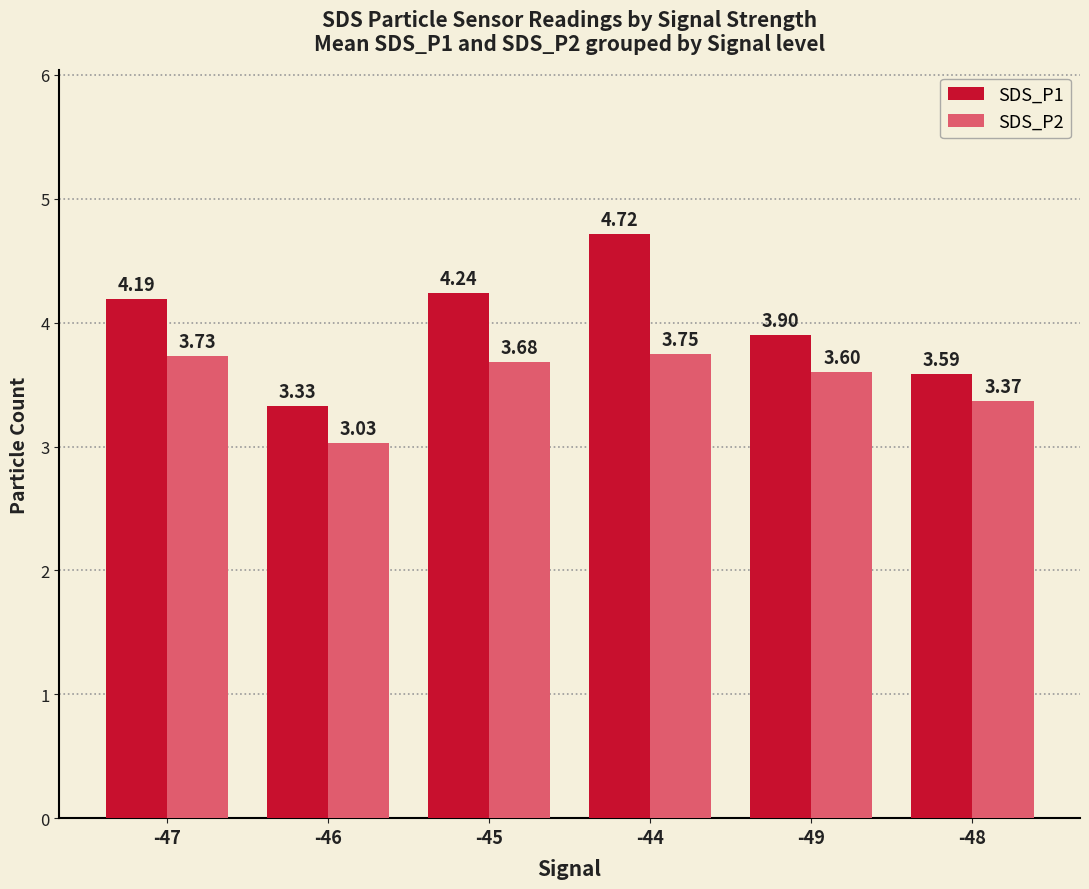

At which label is SDS_P2 closest to 3?

-46